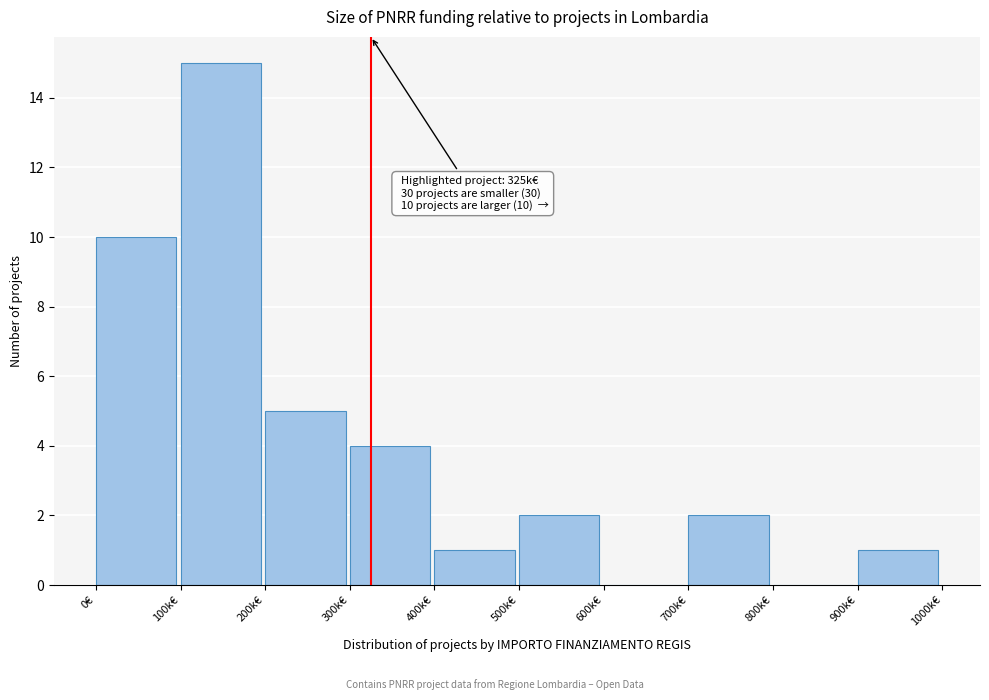

Reading left to right, what are all the values shown in this chart?

0€=10	100k€=15	200k€=5	300k€=4	400k€=1	500k€=2	600k€=0	700k€=2	800k€=0	900k€=1